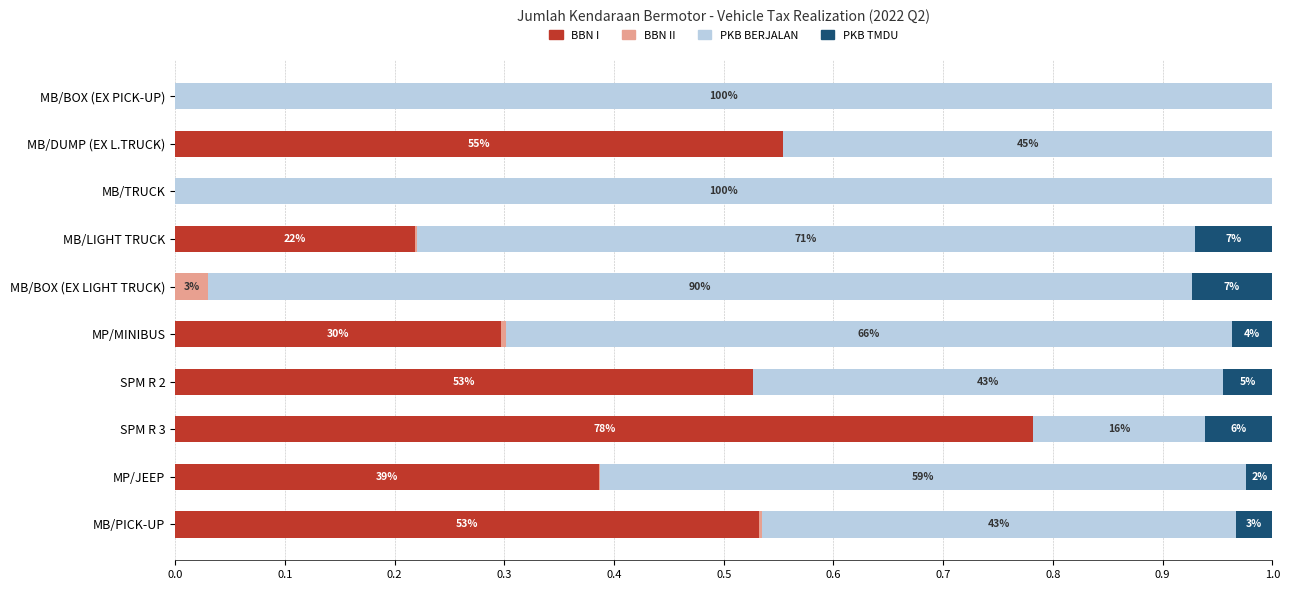

What is the difference between the second highest and minimum values in the PKB TMDU series?

0.1